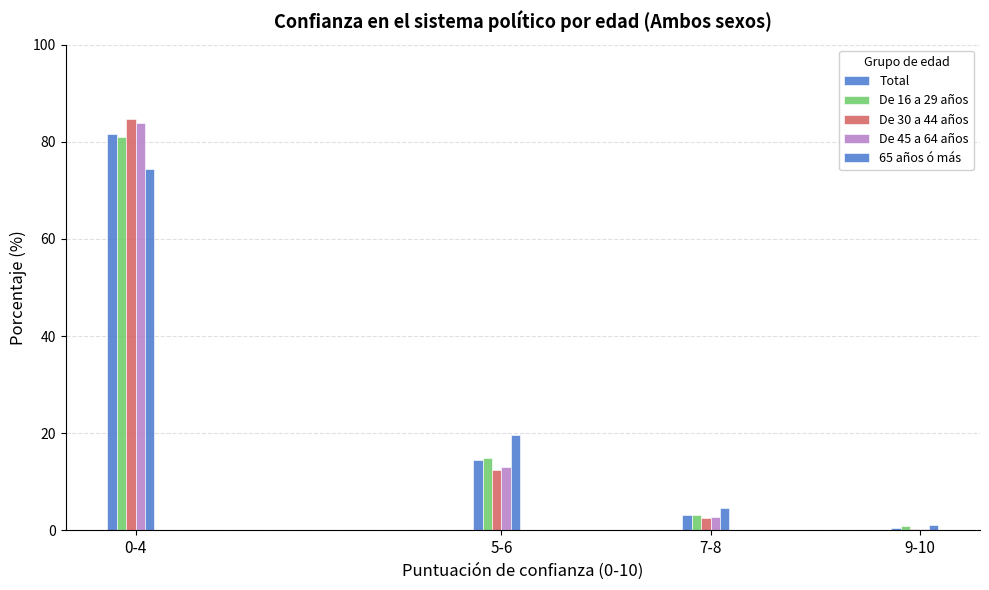

How many bars are there in each group?

5